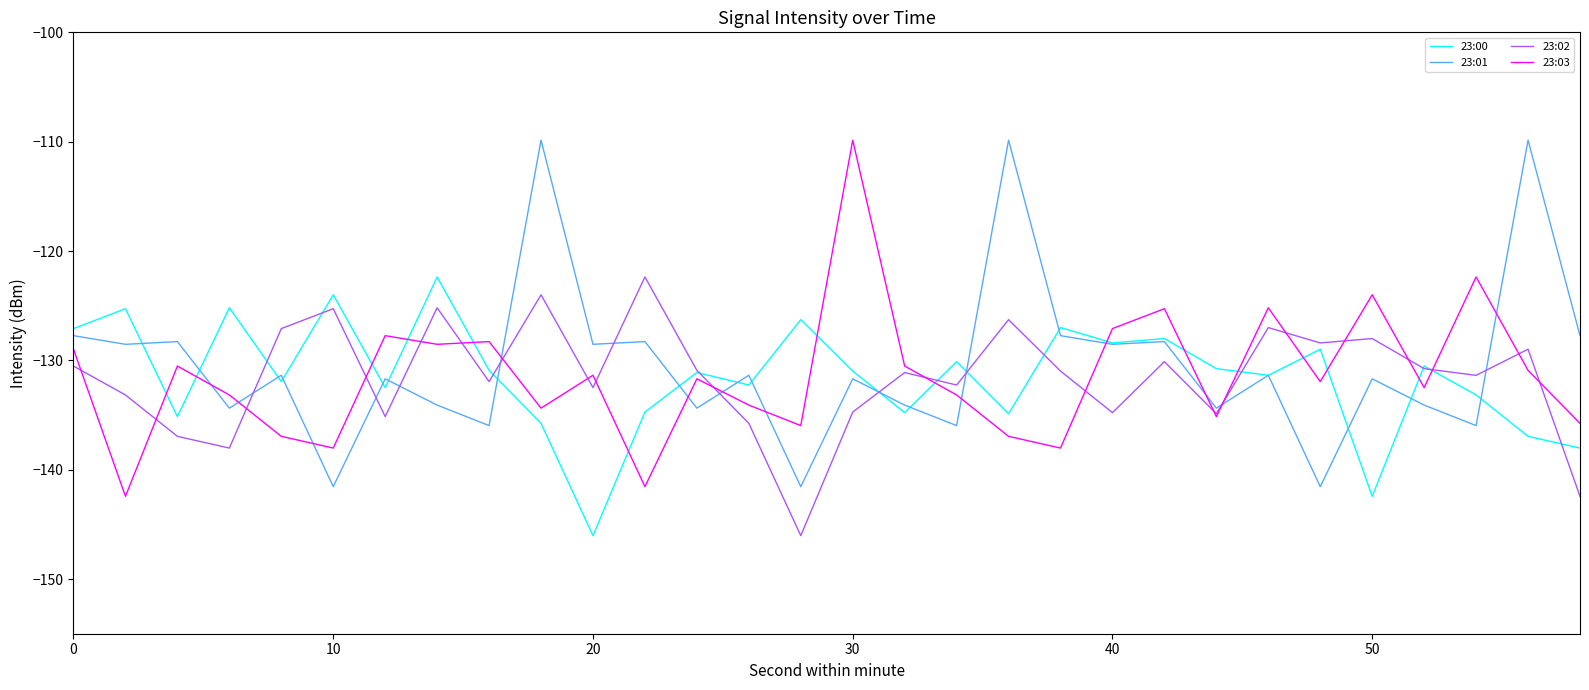

What is the maximum value for 23:00?

-122.4